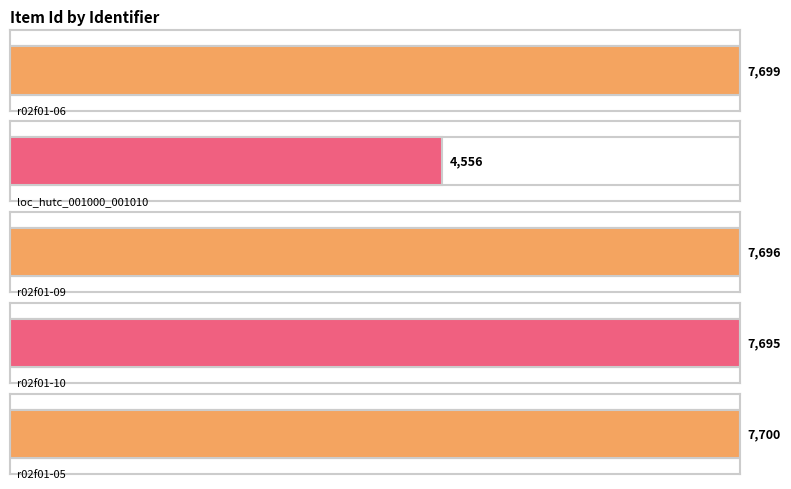

Read the value at r02f01-10.

7695